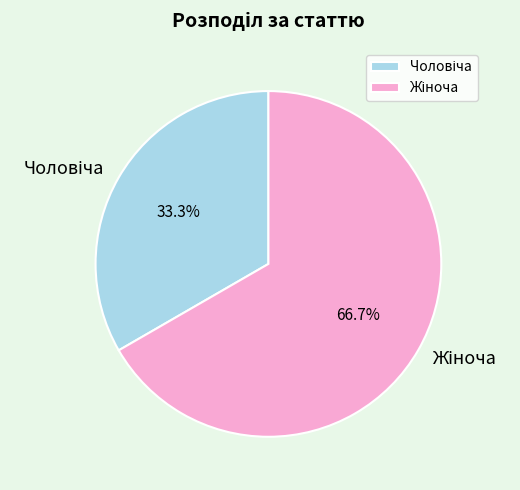

How many slices are in this pie chart?

2